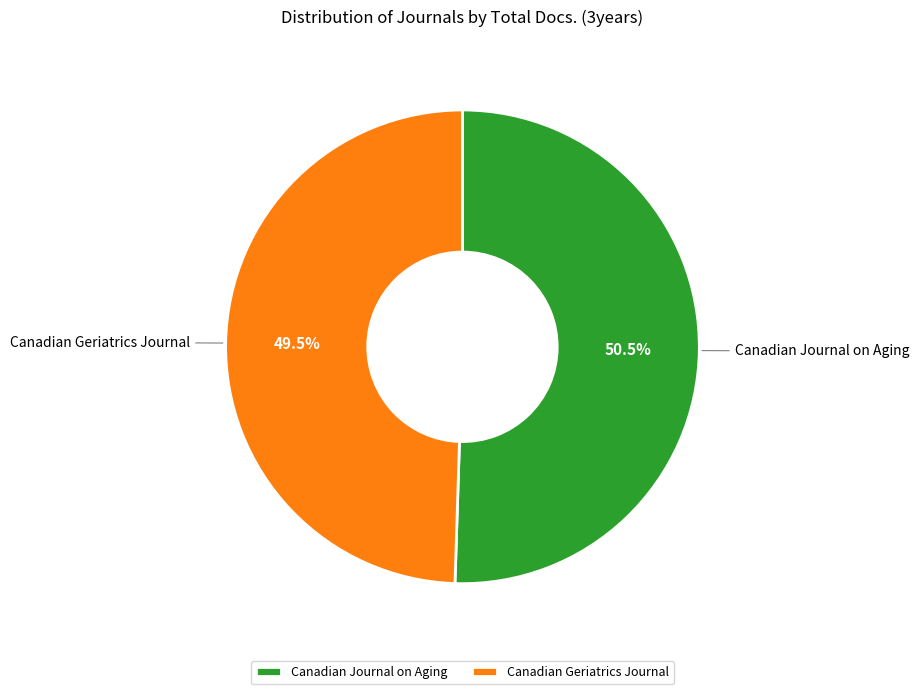

How many slices are in this pie chart?

2